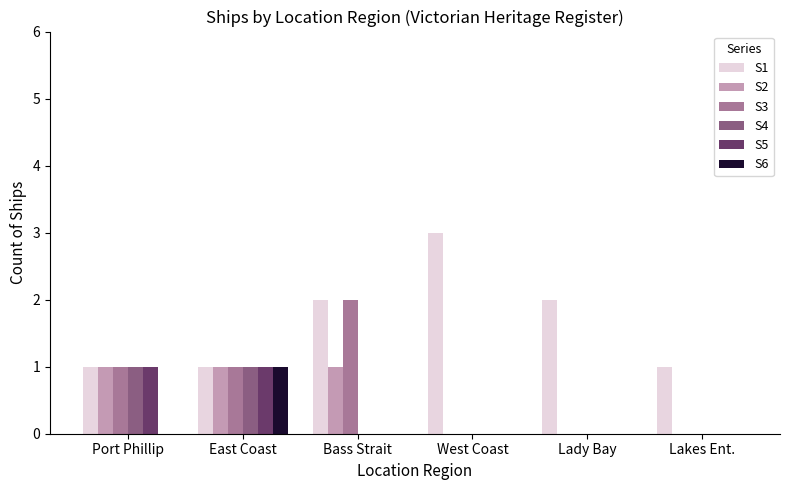

What is the maximum value shown in the chart?

3